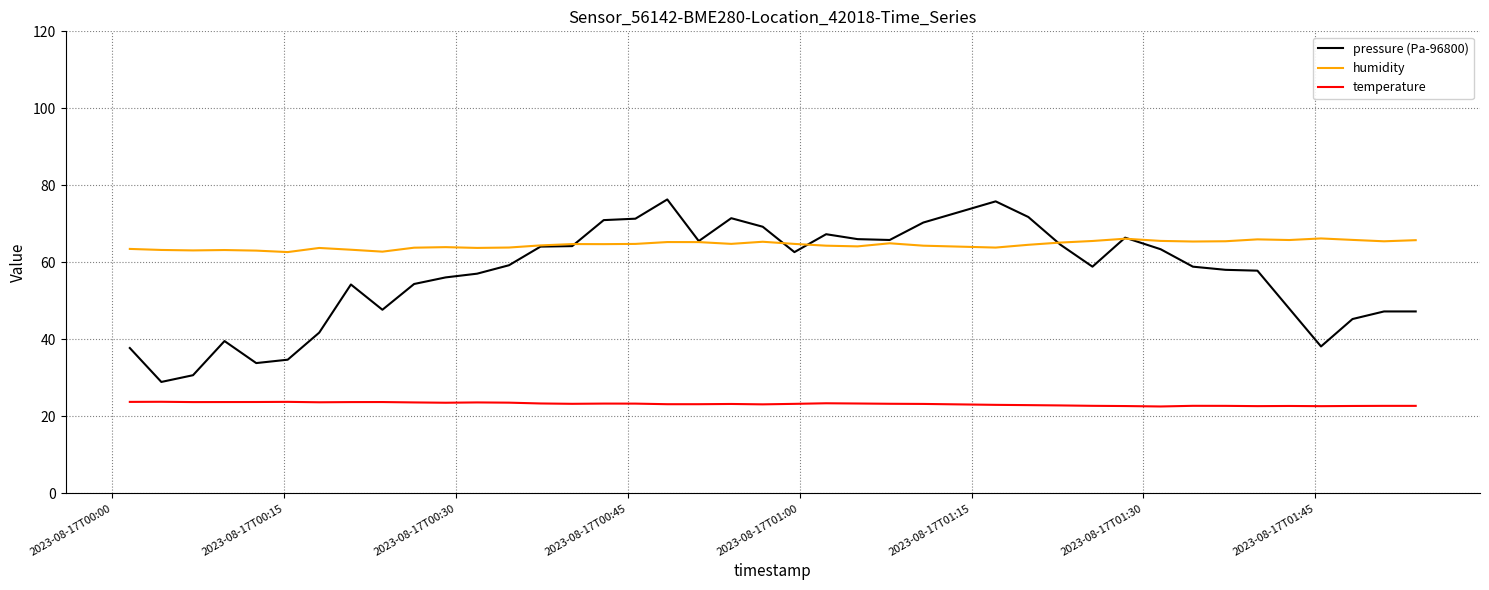

True or false: pressure (Pa-96800) and temperature intersect in this chart.

False